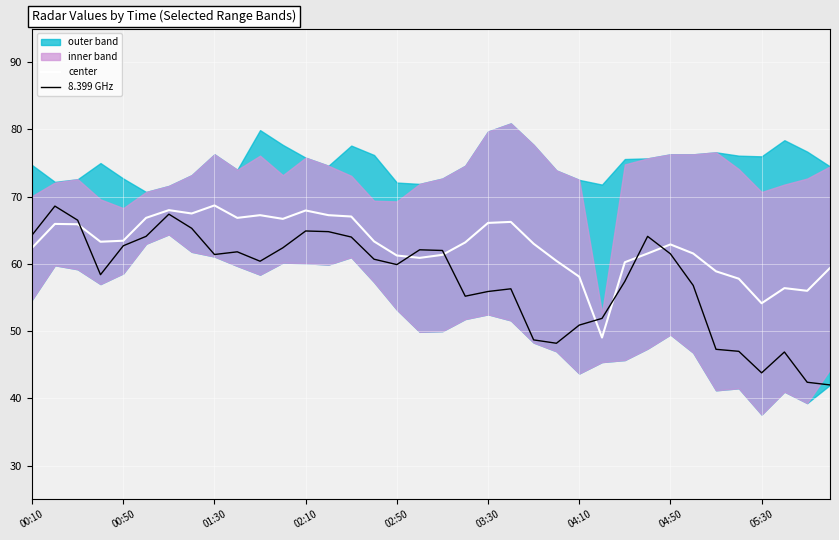

What is the value of the center point at the 33rd from the left?

54.2